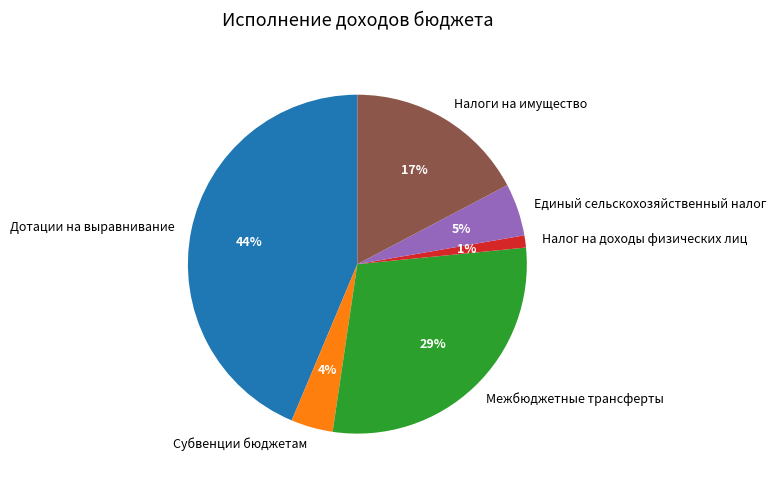

To the nearest percent, what is the difference between the largest and smallest slice percentages?

43%